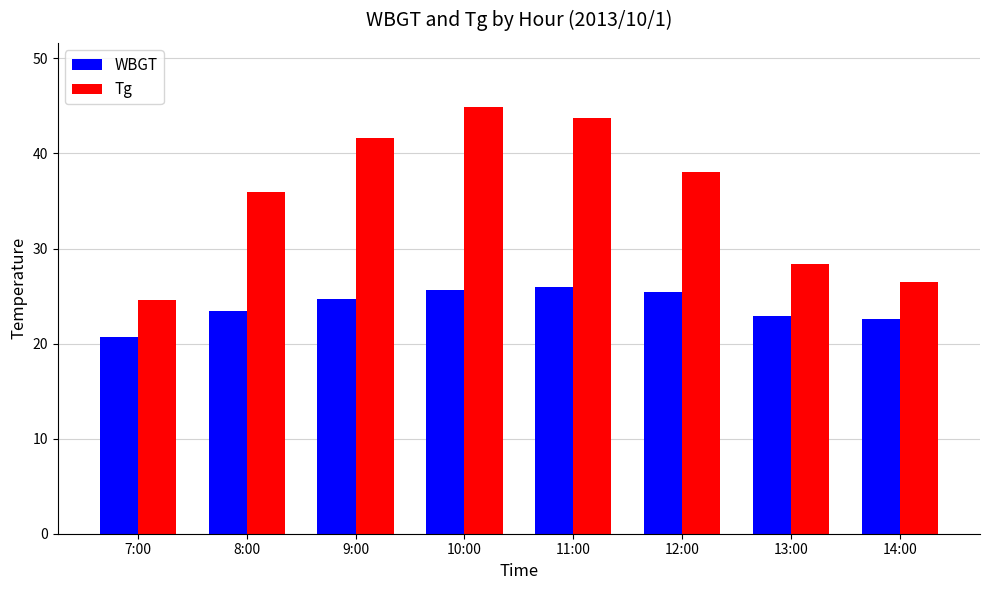

How many bars are there in total?

16